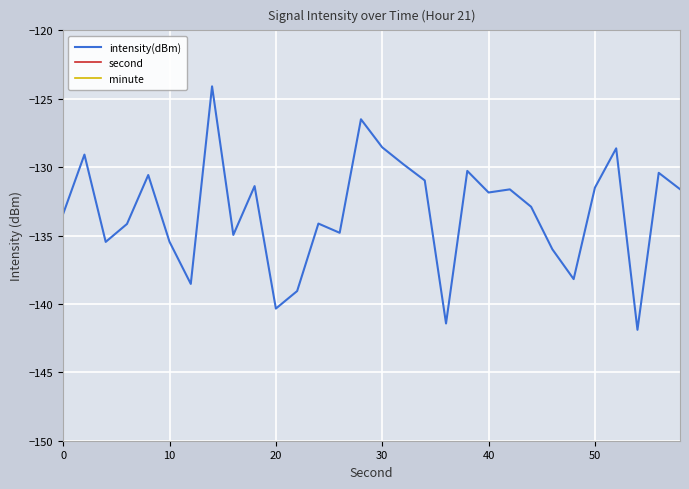

Reading left to right, extract all data points from this chart.

intensity(dBm): -133.4	-129.1	-135.5	-134.2	-130.6	-135.5	-138.5	-124.1	-135.0	-131.4	-140.3	-139.1	-134.1	-134.8	-126.5	-128.6	-129.8	-131.0	-141.4	-130.3	-131.9	-131.6	-132.9	-136.0	-138.2	-131.5	-128.6	-141.9	-130.4	-131.6
second: 0.0	2.0	4.0	6.0	8.0	10.0	12.0	14.0	16.0	18.0	20.0	22.0	24.0	26.0	28.0	30.0	32.0	34.0	36.0	38.0	40.0	42.0	44.0	46.0	48.0	50.0	52.0	54.0	56.0	58.0
minute: 0.0	0.0	0.0	0.0	0.0	0.0	0.0	0.0	0.0	0.0	0.0	0.0	0.0	0.0	0.0	0.0	0.0	0.0	0.0	0.0	0.0	0.0	0.0	0.0	0.0	0.0	0.0	0.0	0.0	0.0